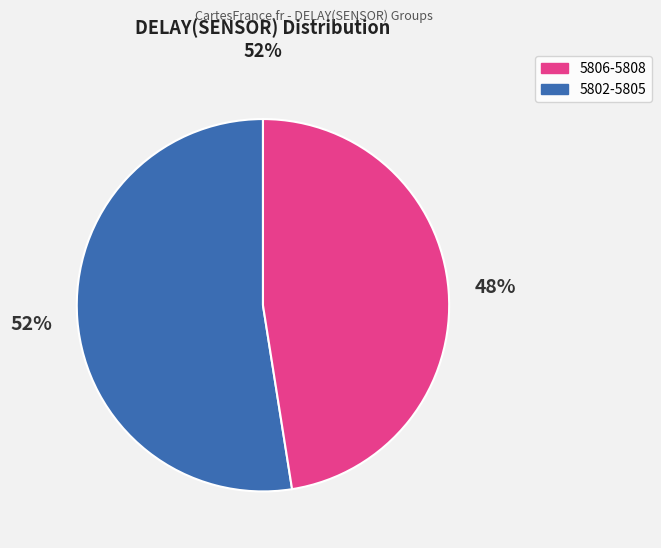

Is there a majority slice in this chart?

Yes